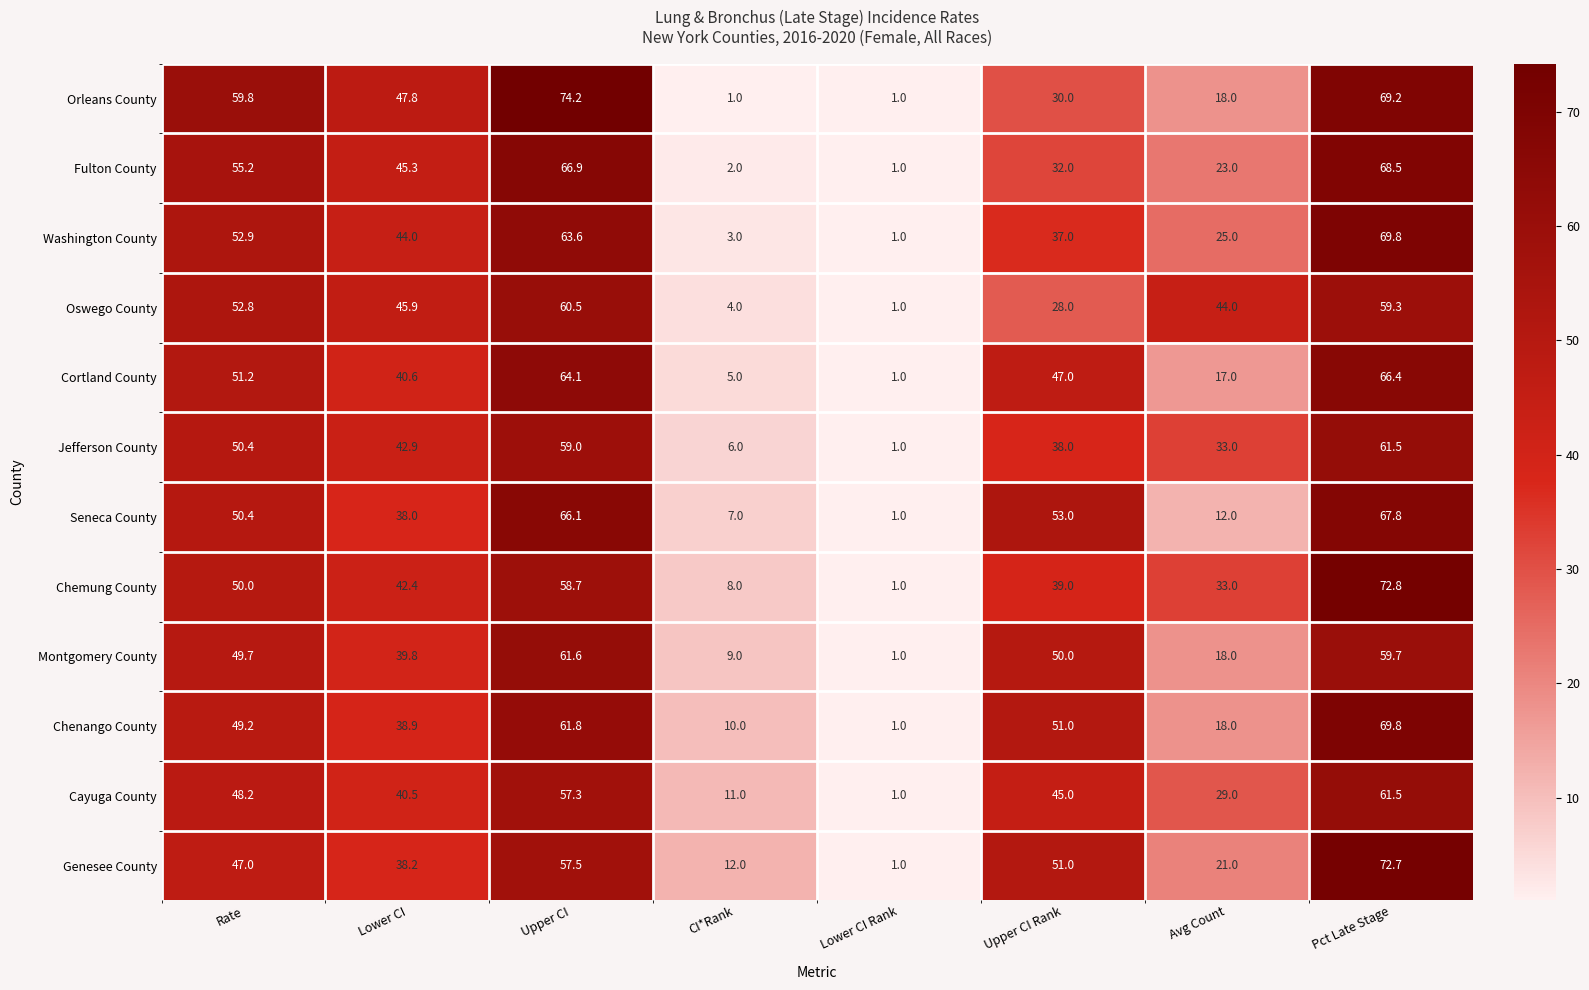

What is the maximum value for Oswego County?

60.5